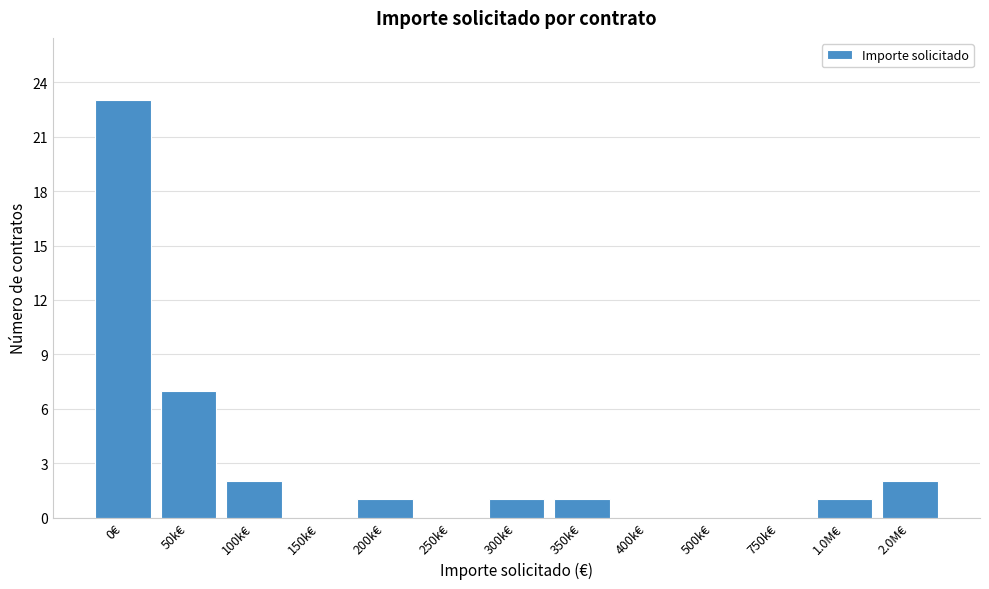

Reading left to right, extract all data points from this chart.

0€=23	50k€=7	100k€=2	150k€=0	200k€=1	250k€=0	300k€=1	350k€=1	400k€=0	500k€=0	750k€=0	1.0M€=1	2.0M€=2